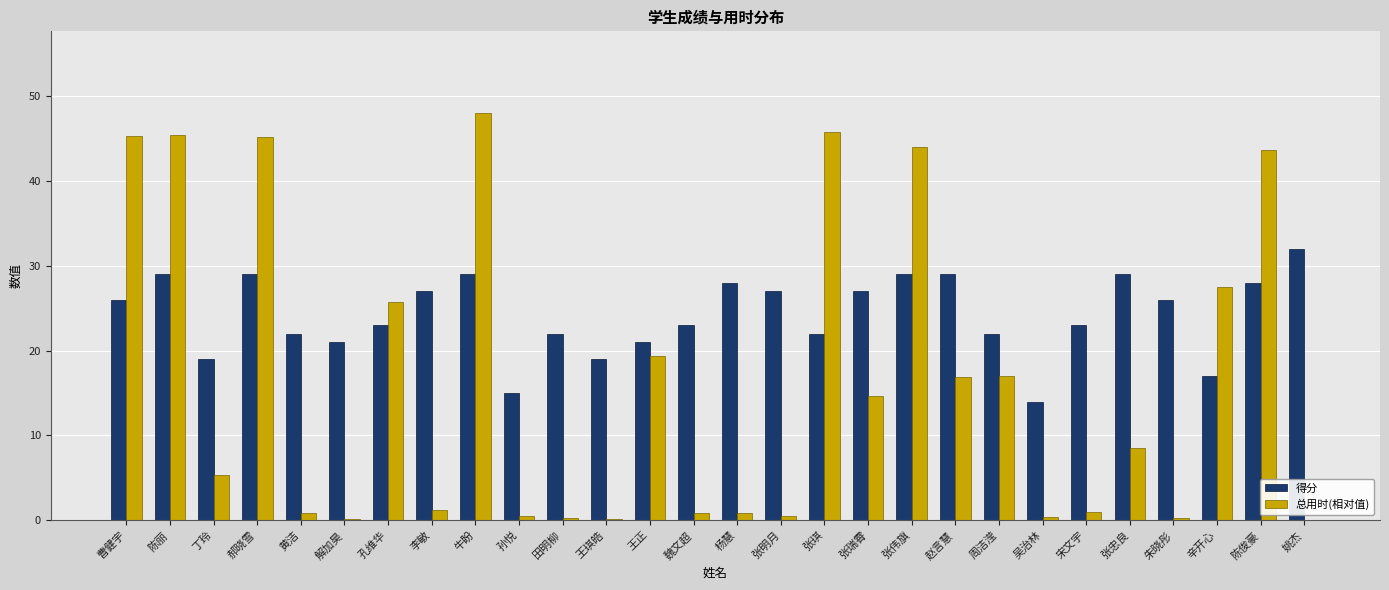

What is the approximate value of 得分 at 周洁滢?

22.0